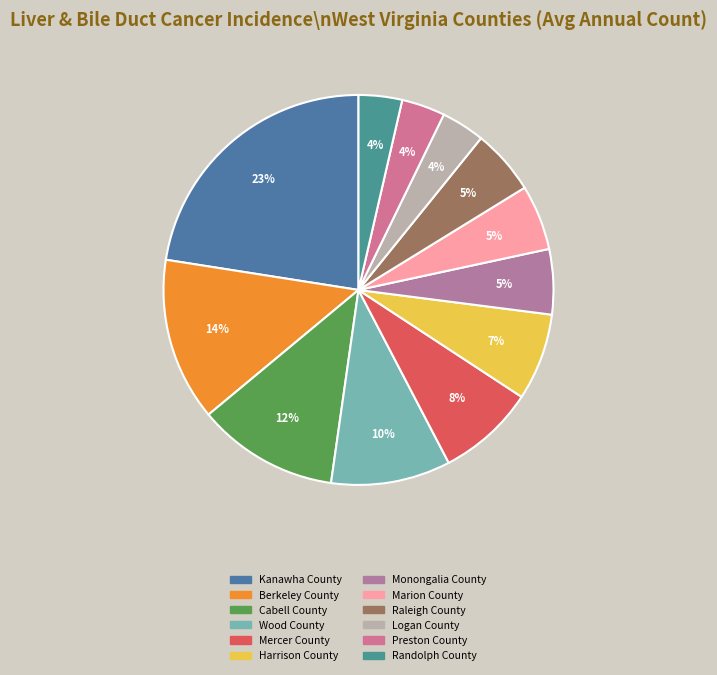

Approximately how many times larger is the value at Kanawha County compared to Raleigh County?

4.2